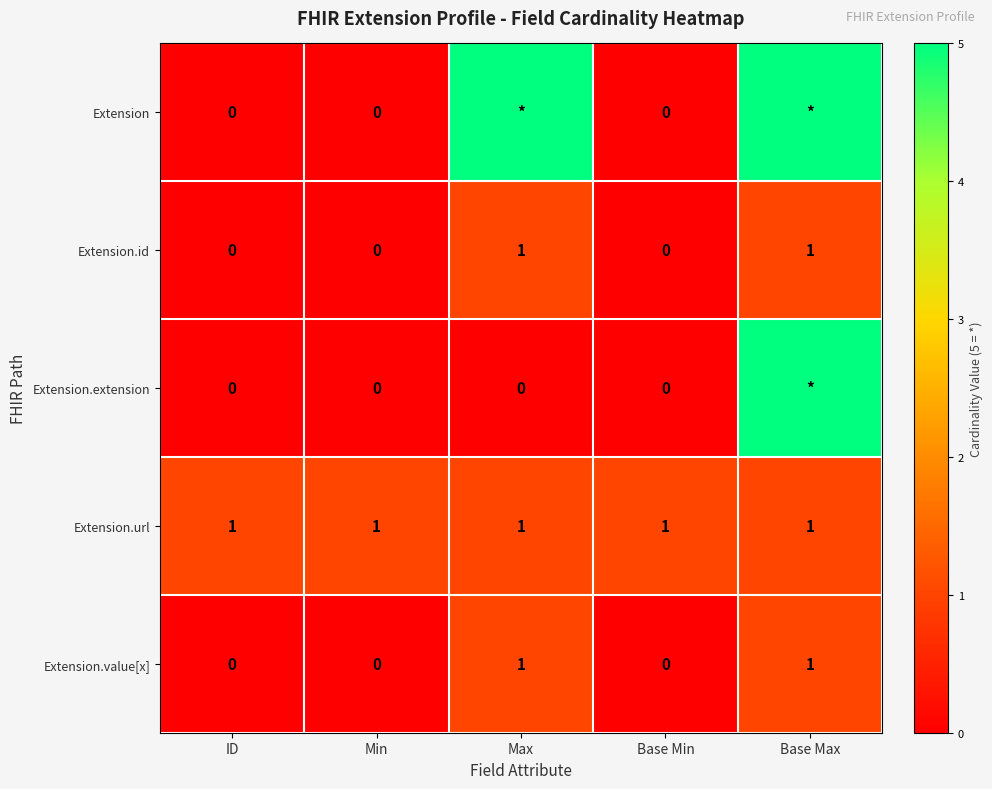

Is it true that Extension.url equals 0 at Min?

False